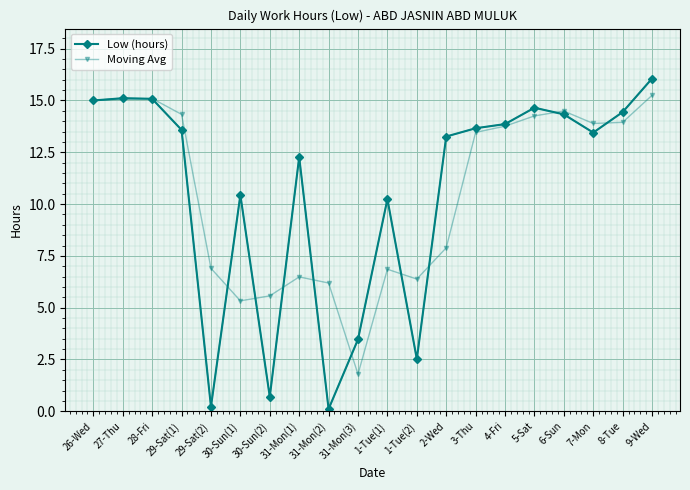

What is the label of the 5th point from the left?

29-Sat(2)